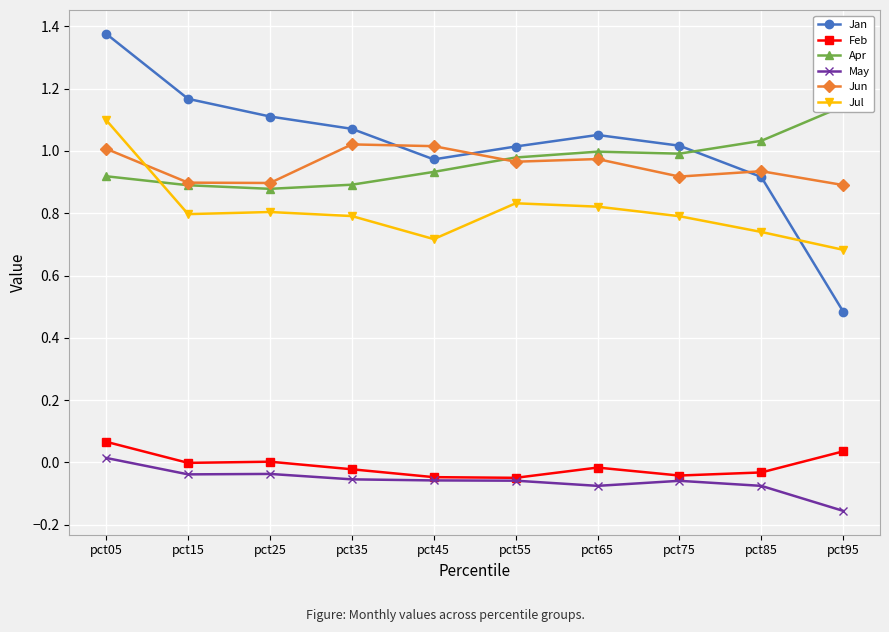

Rank the series by their maximum value, from lowest to highest.

May, Feb, Jun, Jul, Apr, Jan